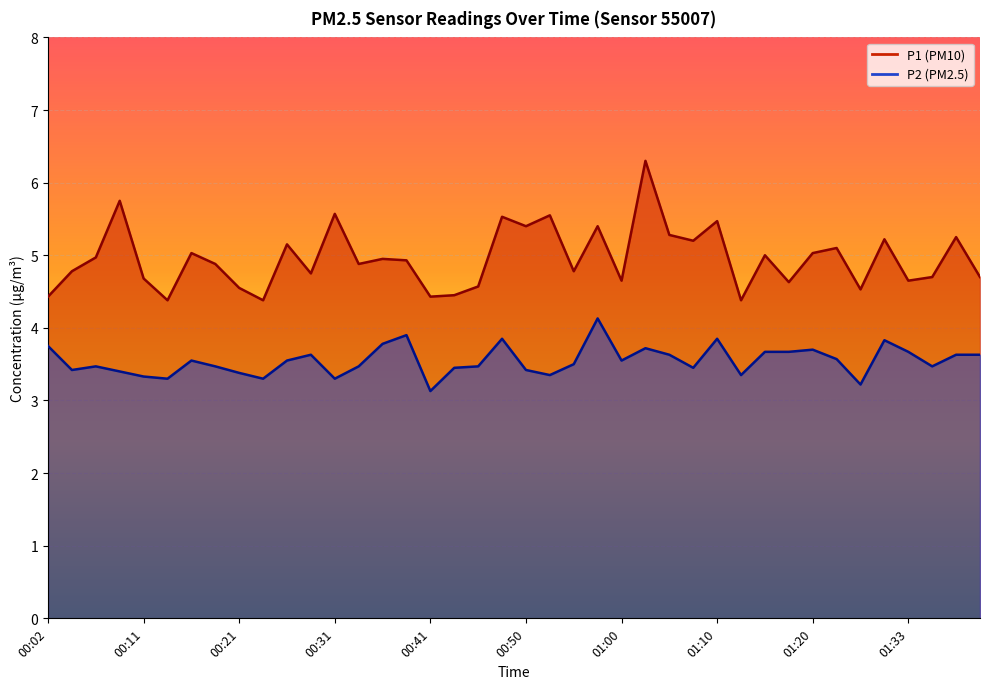

What is the total value across all series at 00:04?

8.2